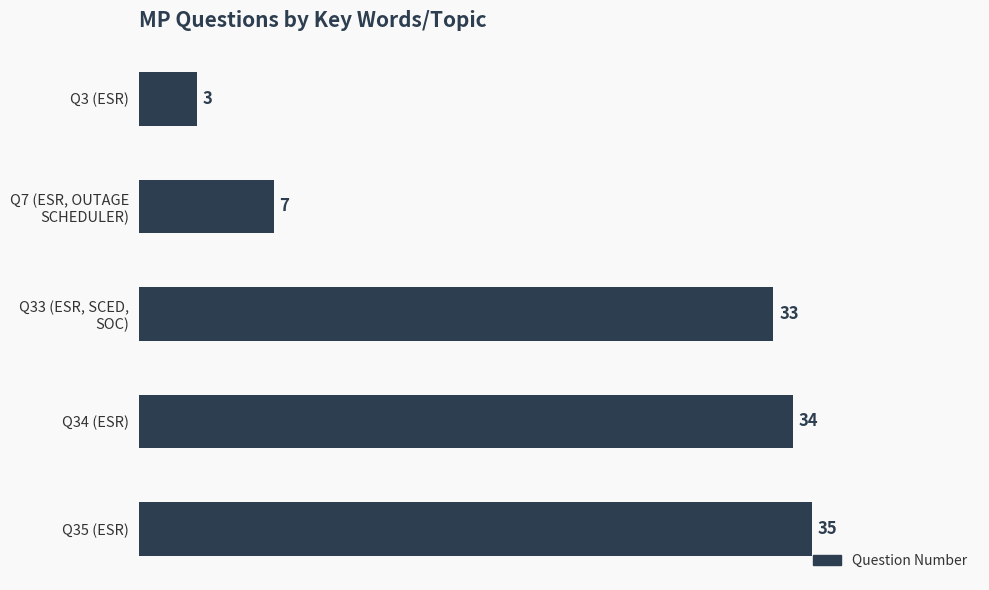

What is the greatest value displayed?

35